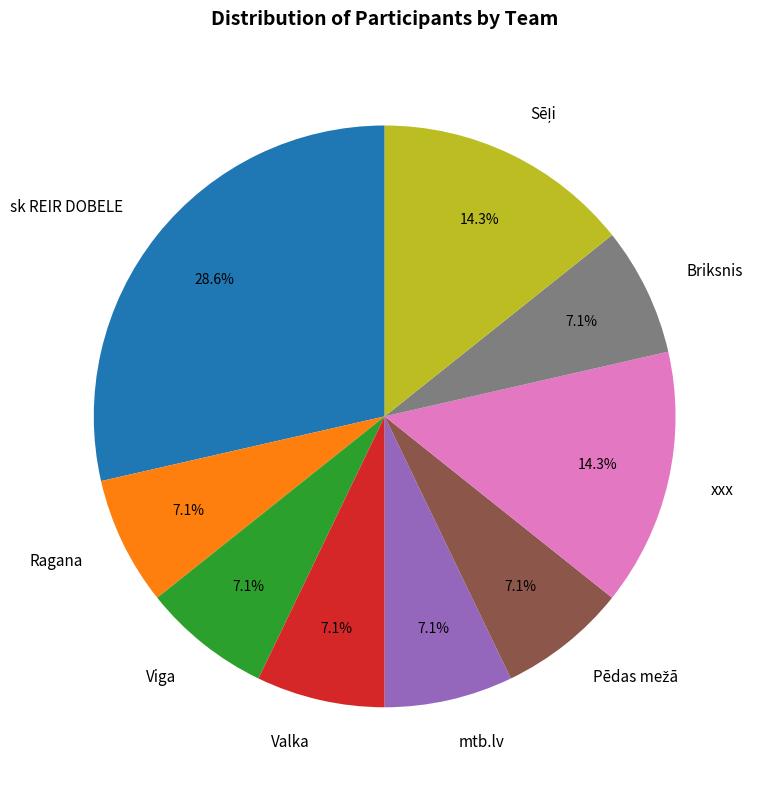

Count the number of slices in the pie.

9